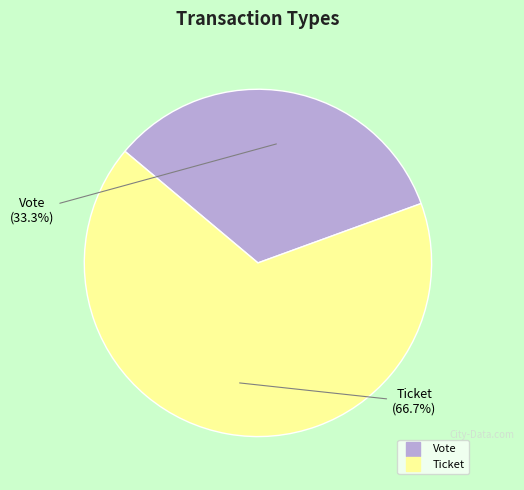

What percentage is the Vote slice, to the nearest percent?

33%